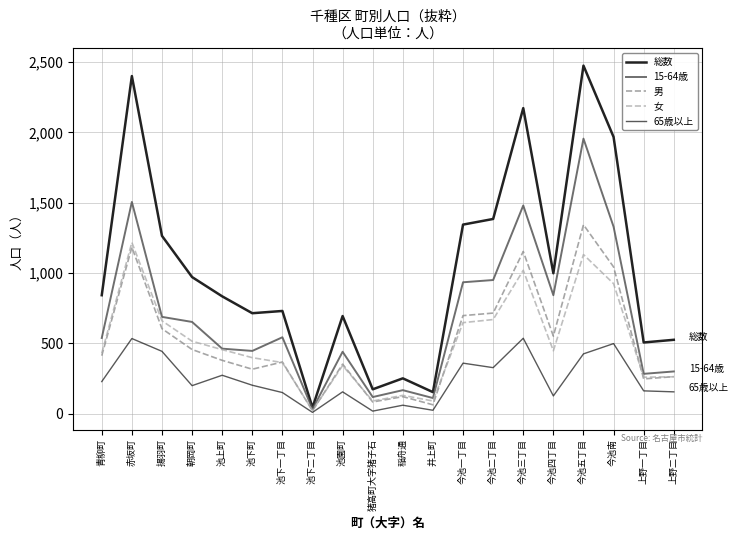

True or false: 男 and 総数 cross at least once.

False